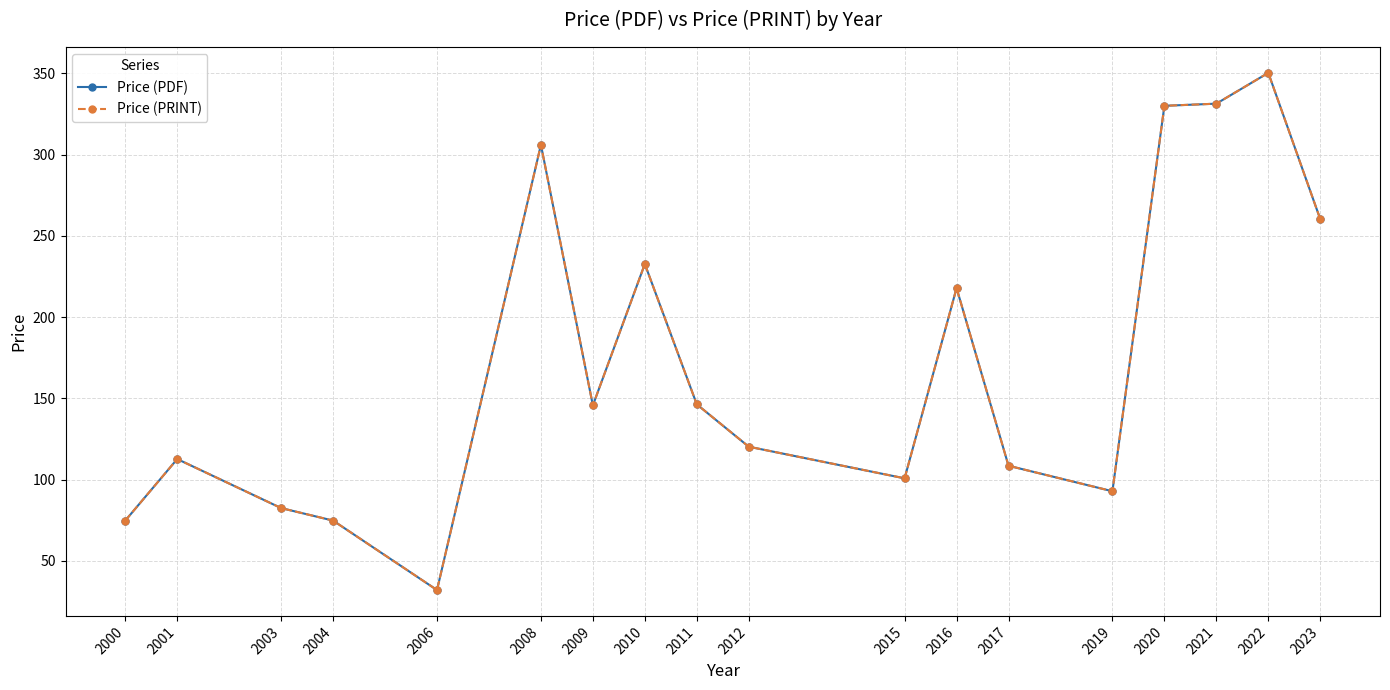

Between 2008 and 2021, which is larger?

2021